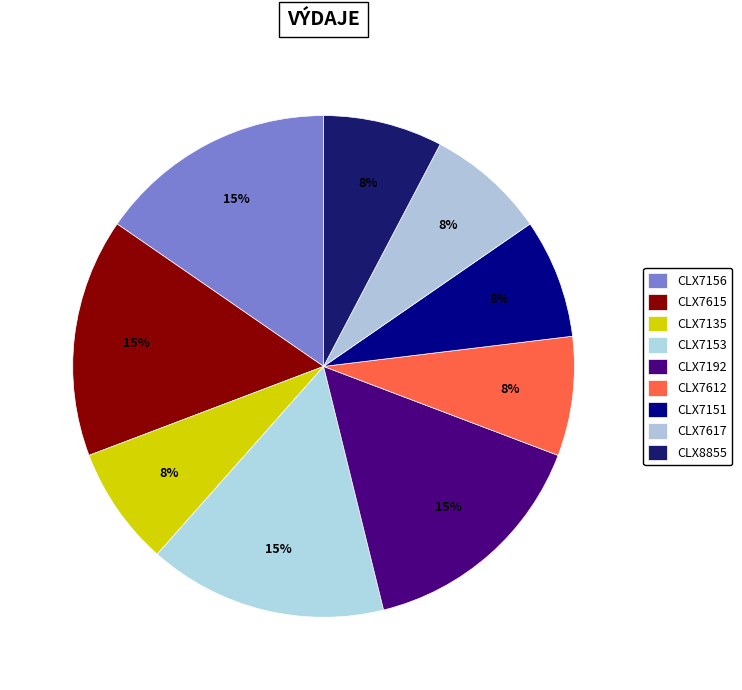

Is there a majority slice in this chart?

No